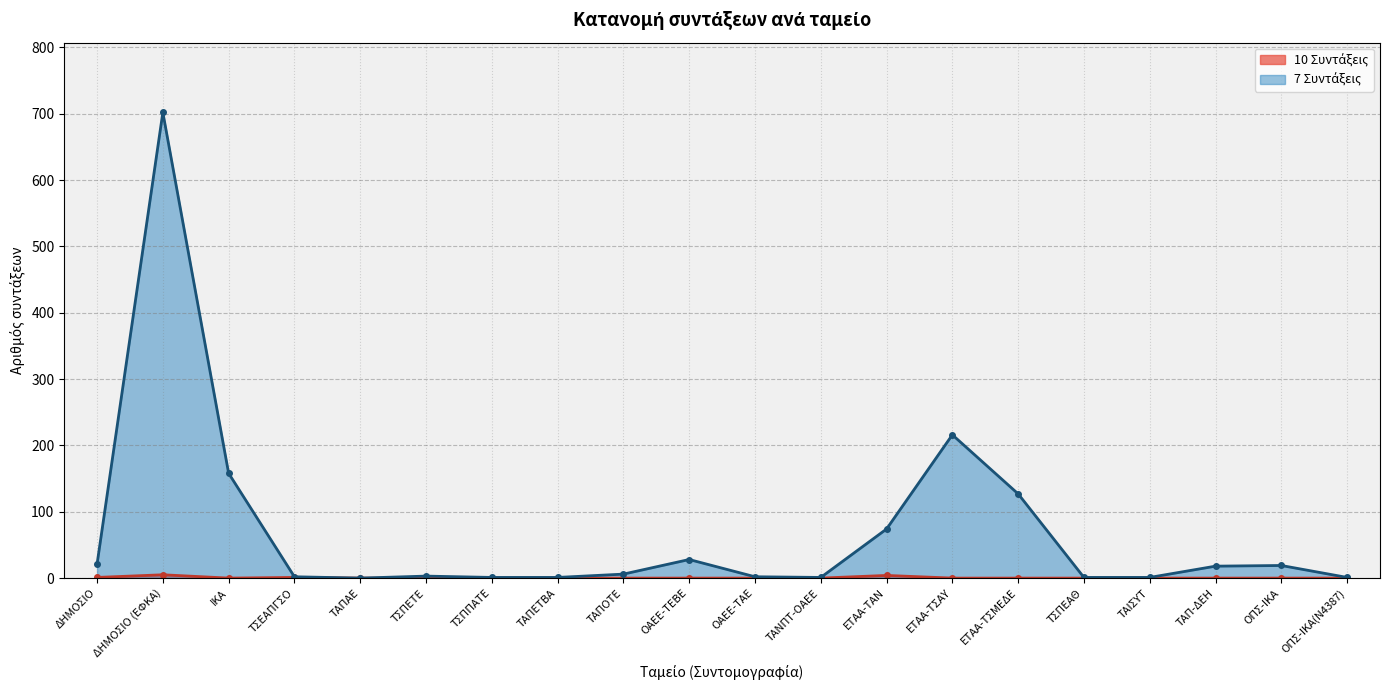

Reading left to right, what are all the values shown in this chart?

10 Συντάξεις: 1	5	0	1	0	0	0	0	0	0	0	0	4	0	0	0	0	0	0	0
7 Συντάξεις: 21	702	158	2	0	3	1	1	6	28	2	1	74	216	127	1	1	18	19	1